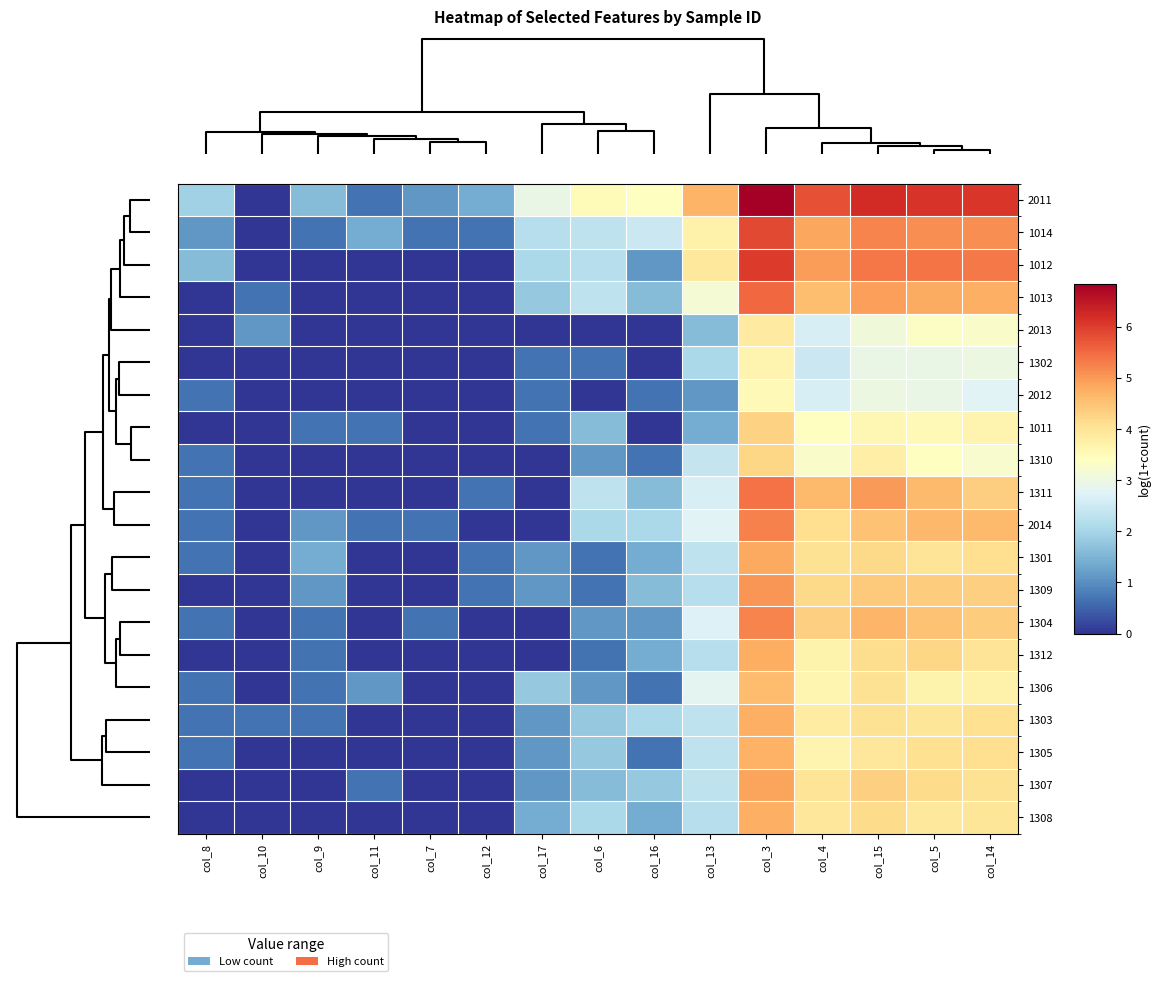

List the series in order of their peak value, highest first.

2011, 1012, 1014, 1013, 1311, 2014, 1304, 1309, 1307, 1301, 1312, 1308, 1303, 1305, 1306, 1011, 1310, 2013, 1302, 2012